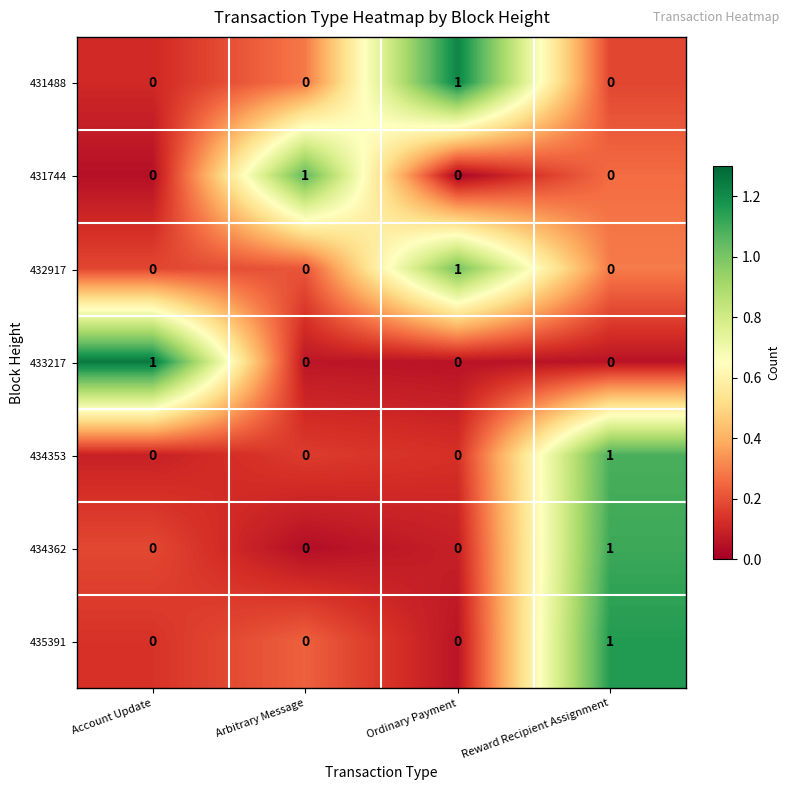

What is the greatest value displayed?

1